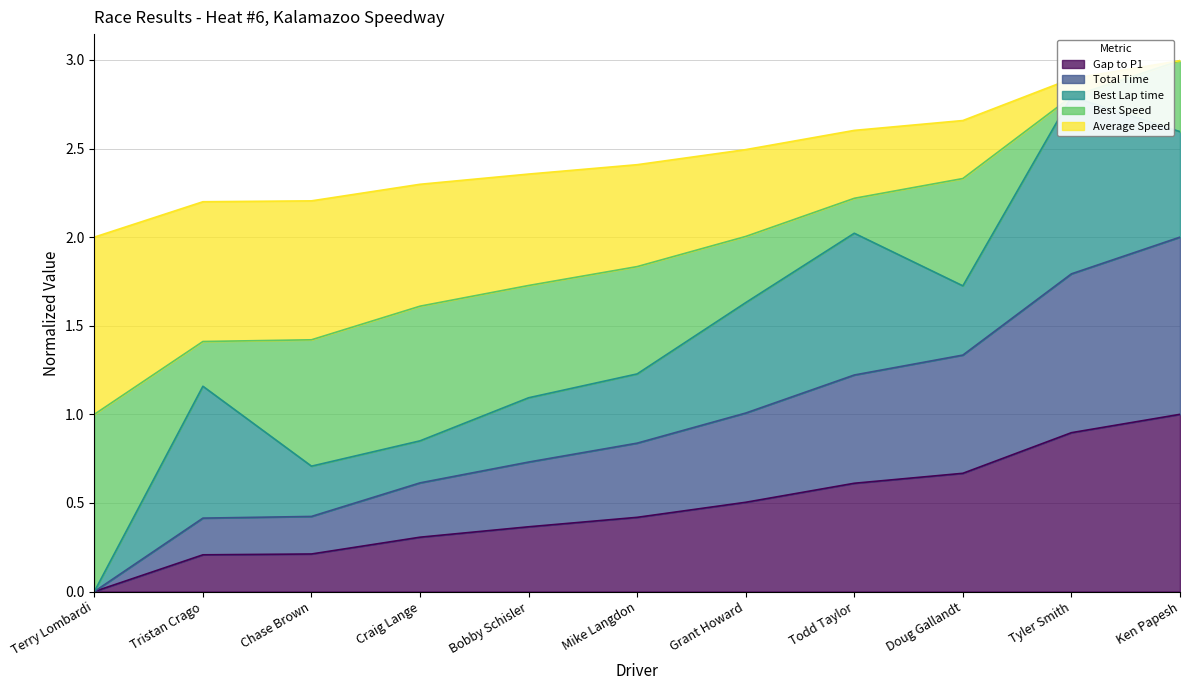

The Gap to P1 series shows 0.1 at Bobby Schisler. True or false?

False